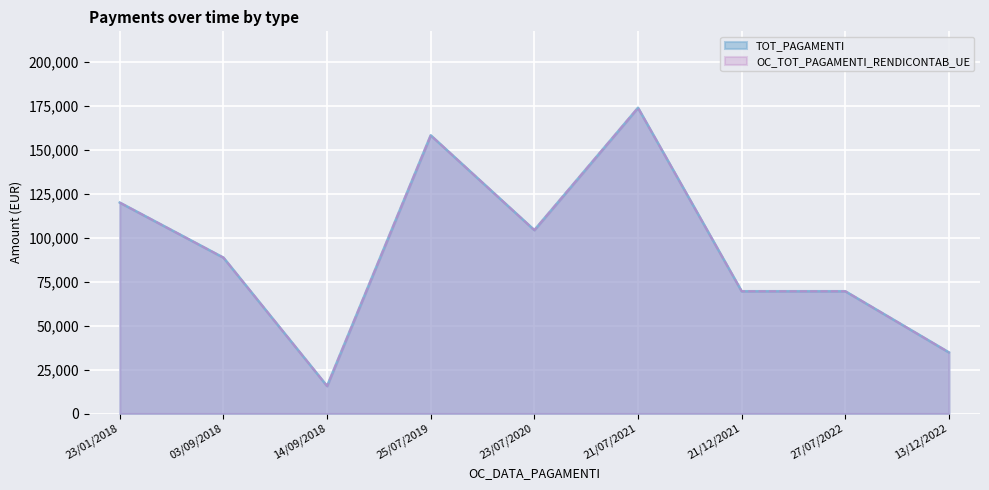

What is the label of the 5th point from the right?

23/07/2020